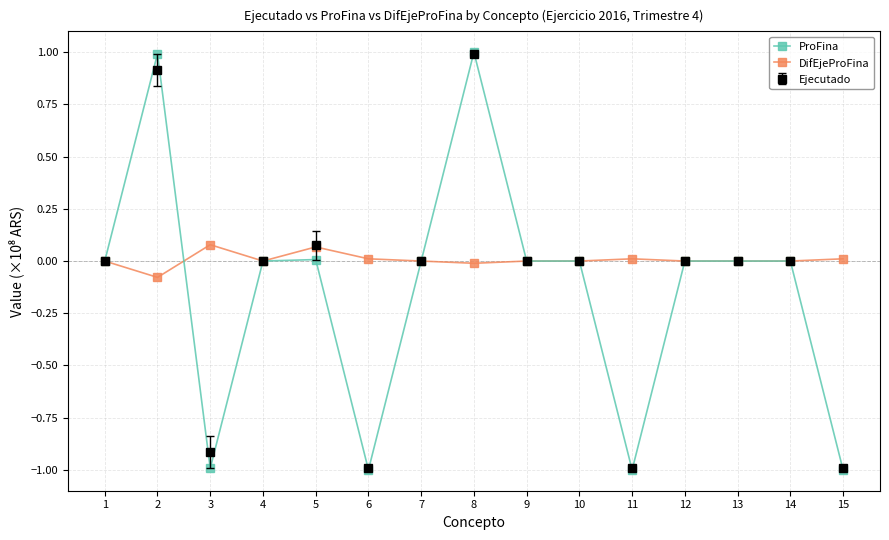

Is the value of ProFina at 3 greater than the value of Ejecutado at 4?

No